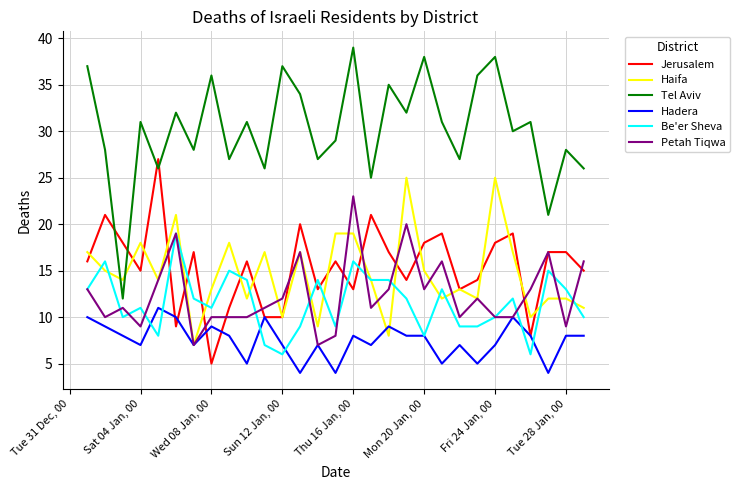

List the series in order of their peak value, lowest first.

Hadera, Be'er Sheva, Petah Tiqwa, Haifa, Jerusalem, Tel Aviv